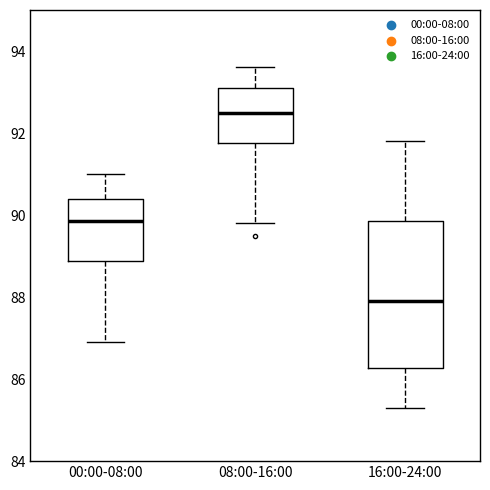

Which box has the lowest median line?

16:00-24:00